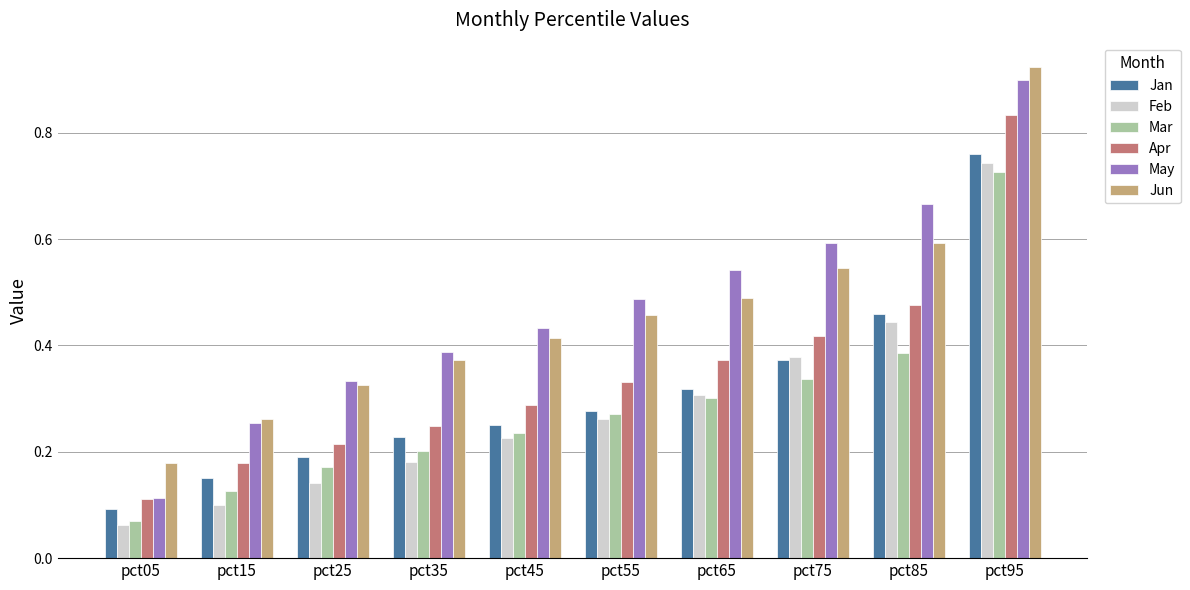

At which label is Mar closest to 0?

pct05